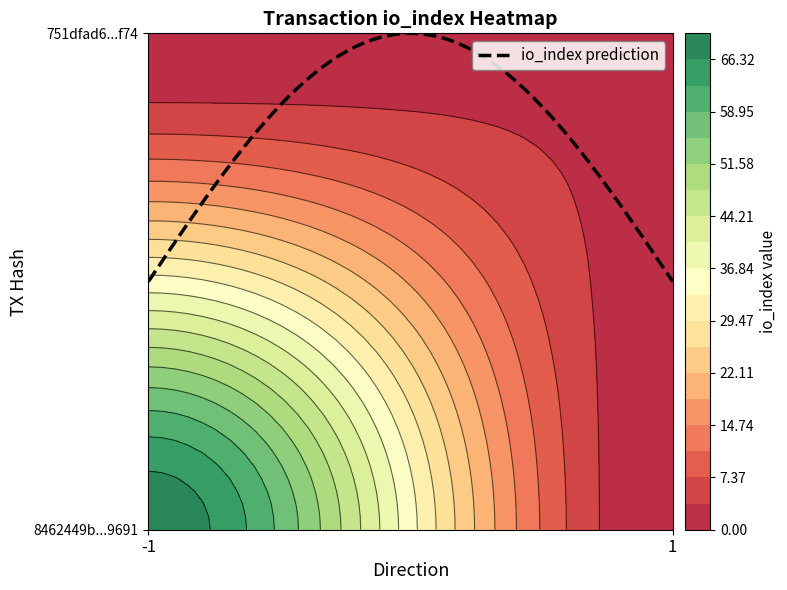

Reading left to right, list all the values displayed in this chart.

8462449b6ccedf2b113a11c6c8cb8885dcc9691: direction=-1	io_index=69
751dfad60a60c5f5d20927e2b3a48e9cdf4df74: direction=1	io_index=3